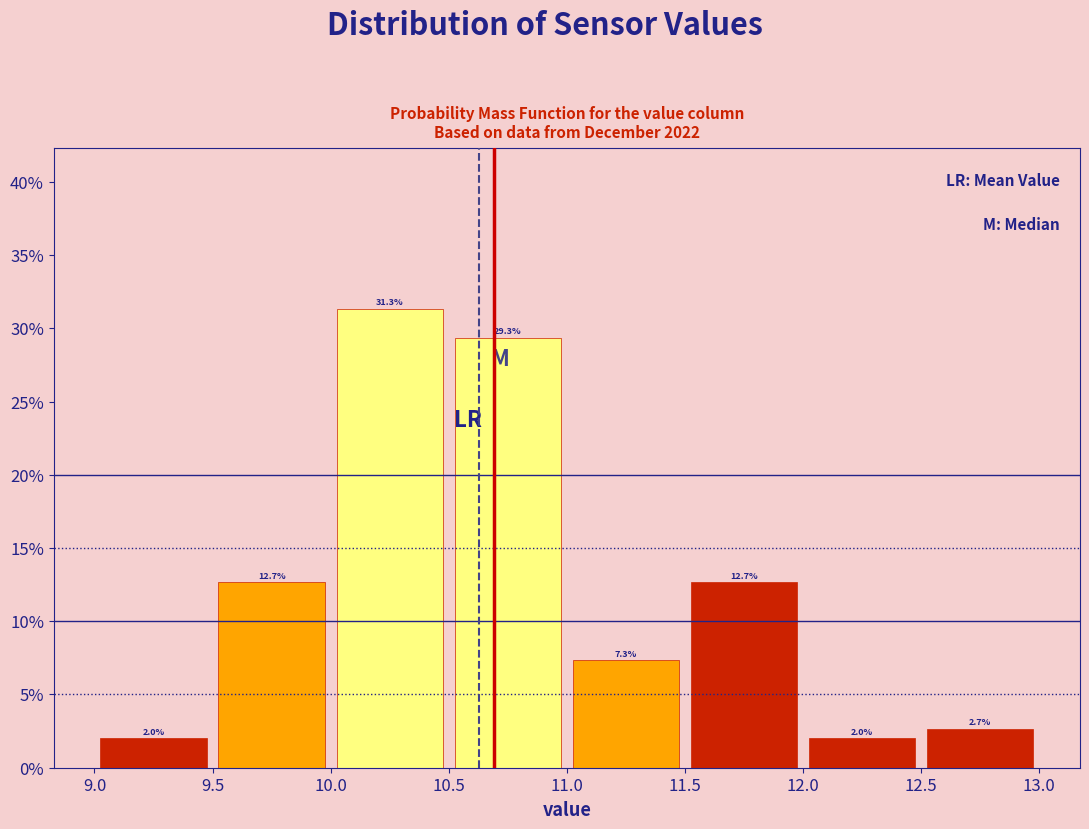

How tall is the bar that spans 10.0 to 10.5 on the x-axis?

31.3